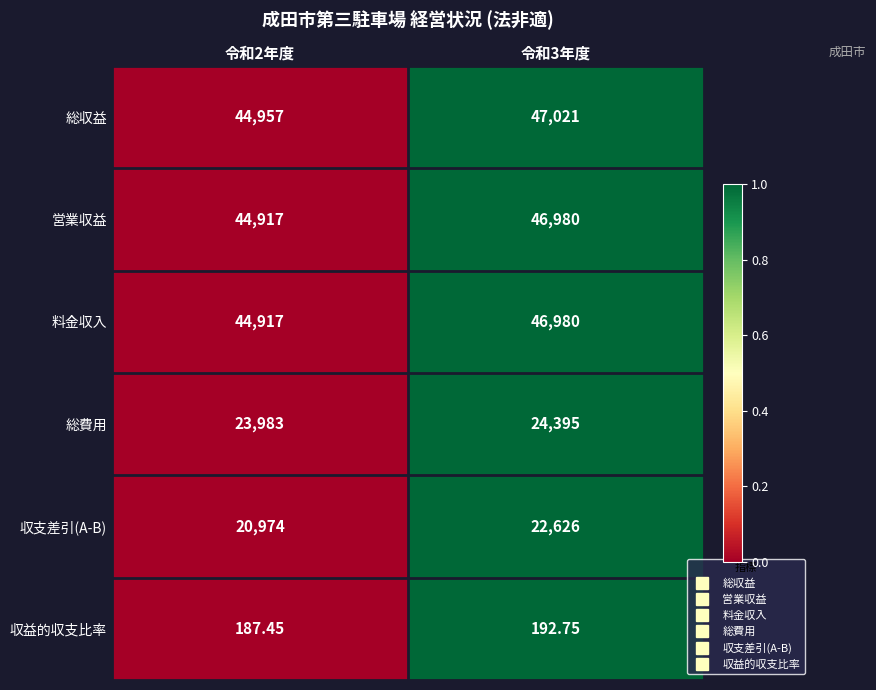

Is the value of 総費用 at 令和3年度 greater than the value of 収益的収支比率 at 令和3年度?

Yes